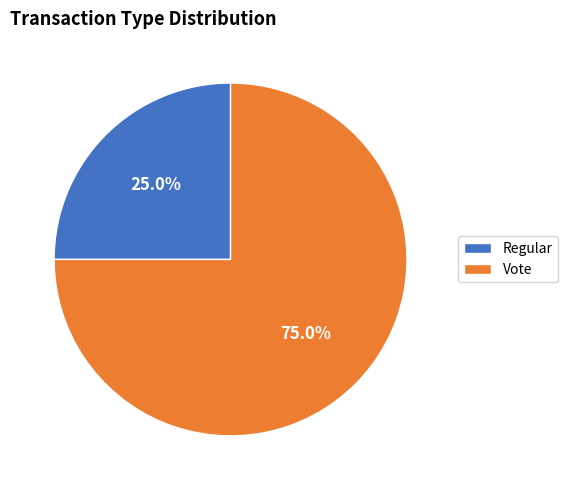

How much of the chart is everything except Vote?

25.0%